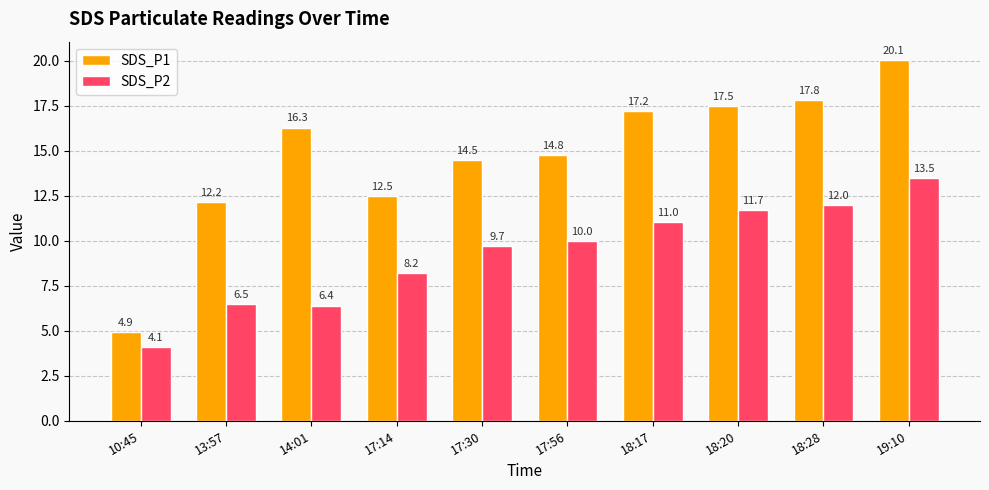

Count the number of data series in this chart.

2